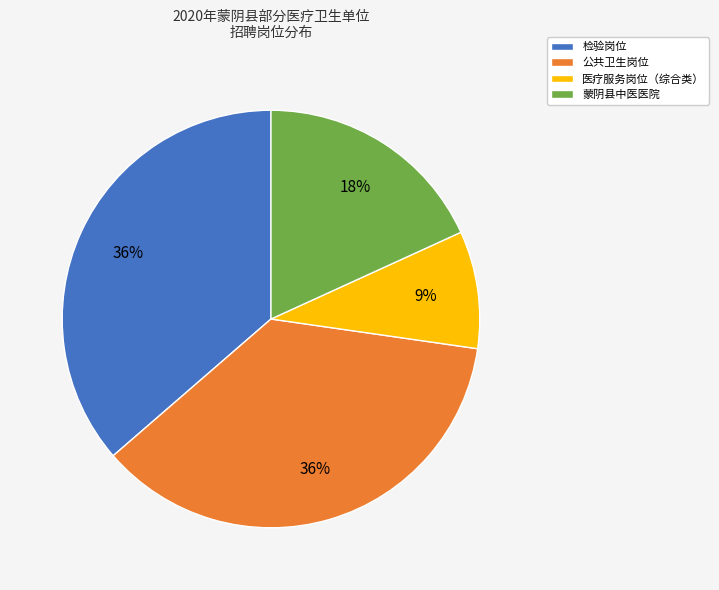

To the nearest percent, what is the difference between the largest and smallest slice percentages?

27%